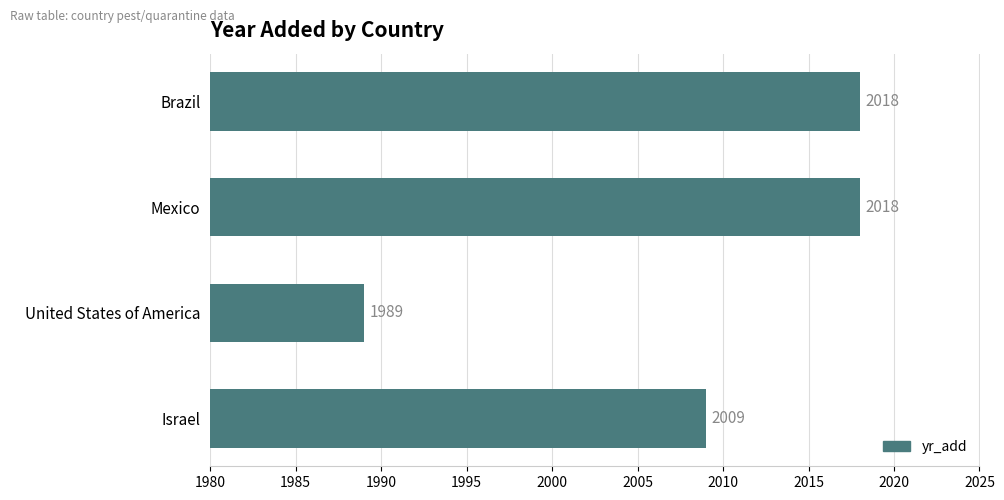

Reading bottom to top, extract all data points from this chart.

Israel=2009	United States of America=1989	Mexico=2018	Brazil=2018